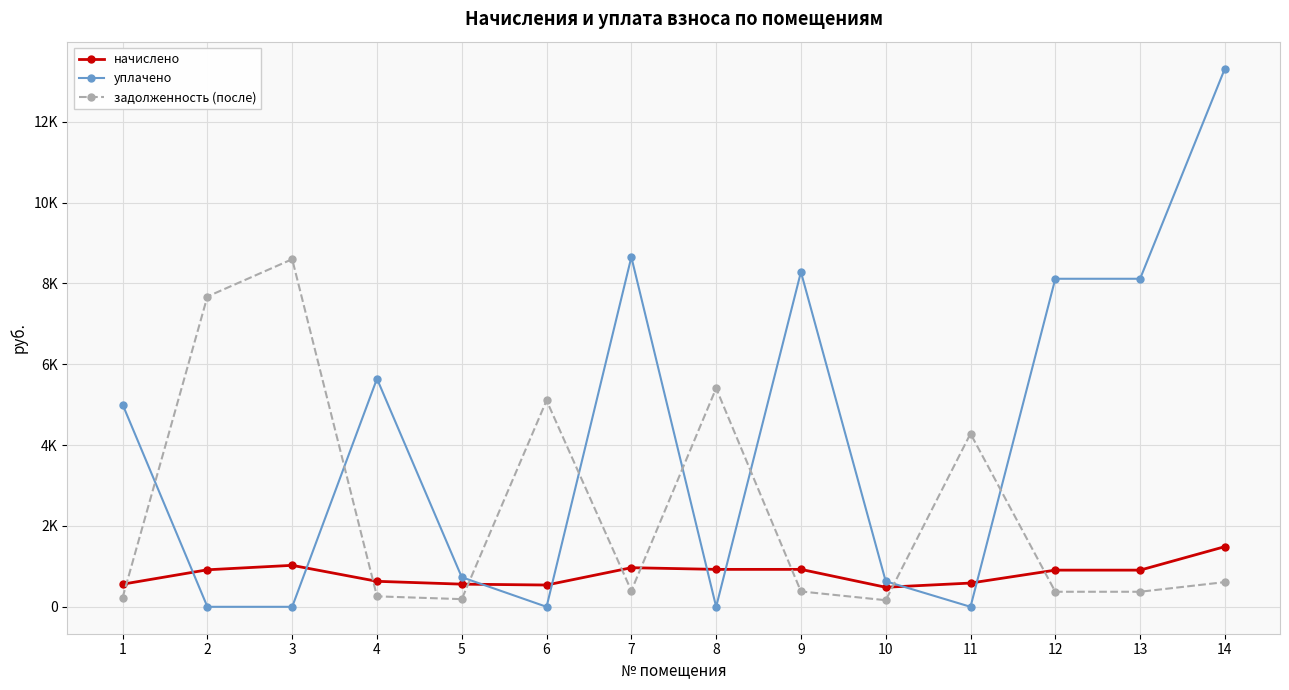

True or false: начислено has more than 0 points higher than both neighbors.

True